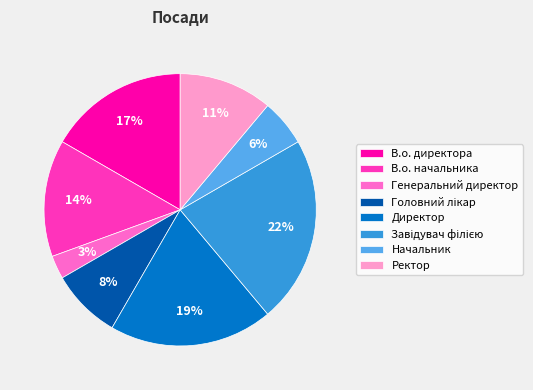

Which has a higher value, Начальник or В.о. директора?

В.о. директора